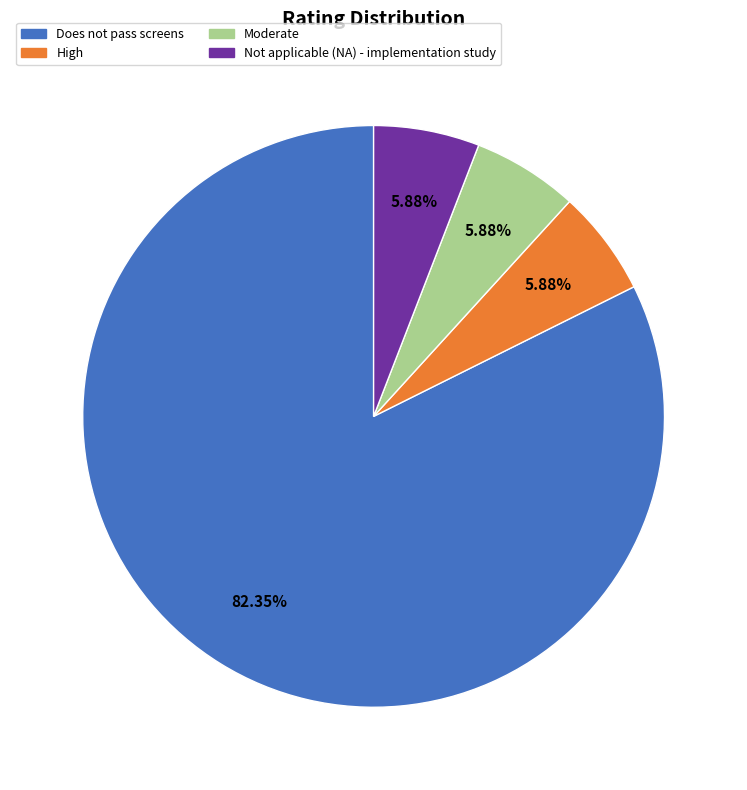

What percentage is the Not applicable (NA) - implementation study slice, to the nearest percent?

6%